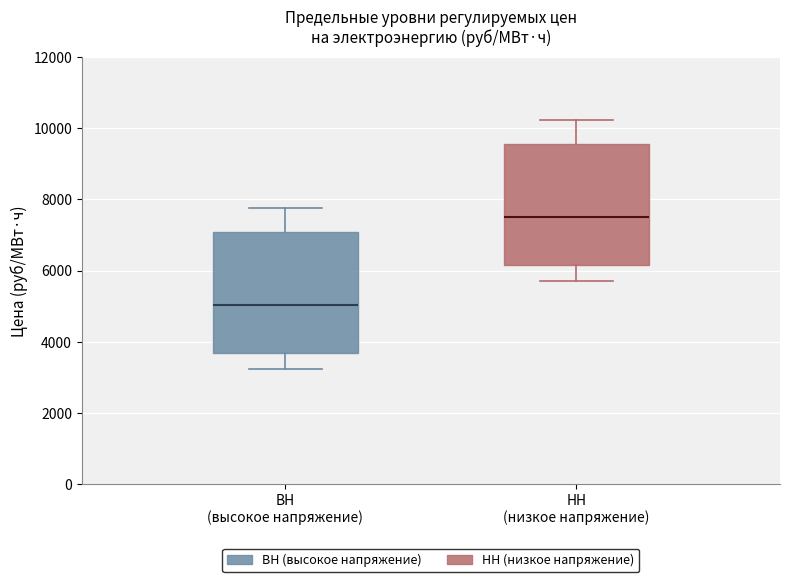

Reading left to right, transcribe this box plot: for each box, give where its median line is, the range the box spans, and where its two whiskers end, as read against the y-axis. The values are not printed on the chart, so give them approximately, as read against the axis.

ВН (высокое напряжение): median 5000, box 3600 to 7000, whiskers 3200 to 7800
НН (низкое напряжение): median 7600, box 6200 to 9600, whiskers 5800 to 10200